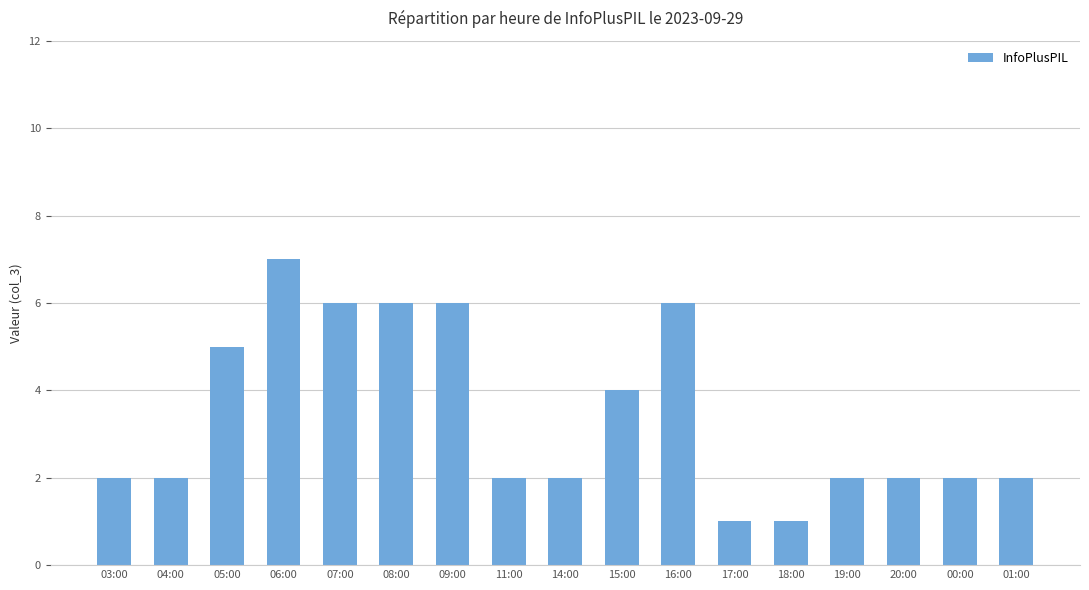

What is the label of the 5th bar from the left?

07:00